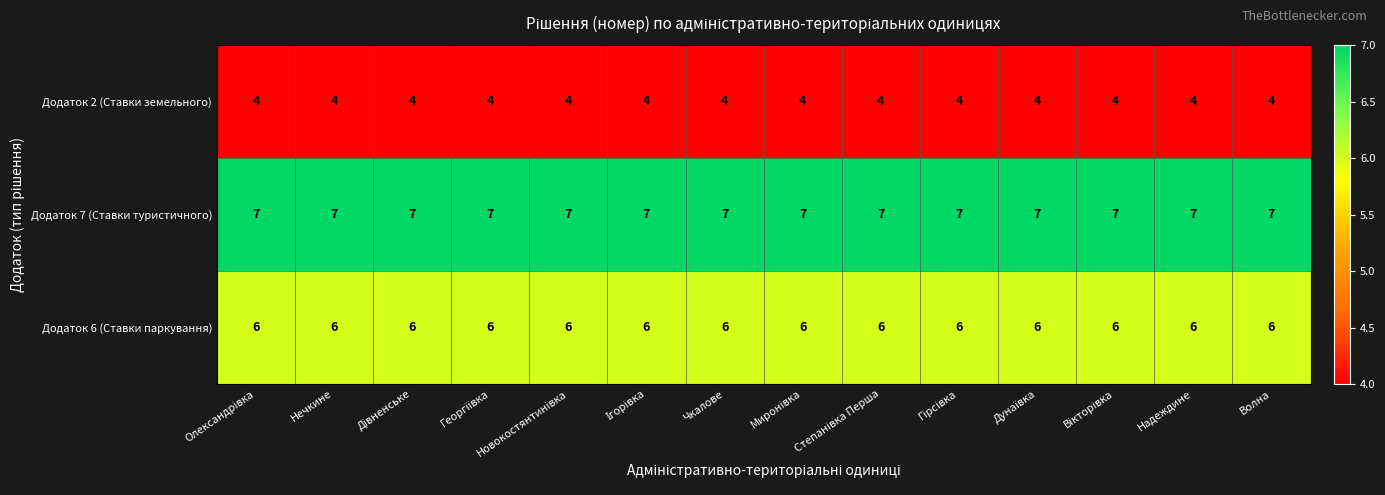

Count the number of categories in the chart.

14